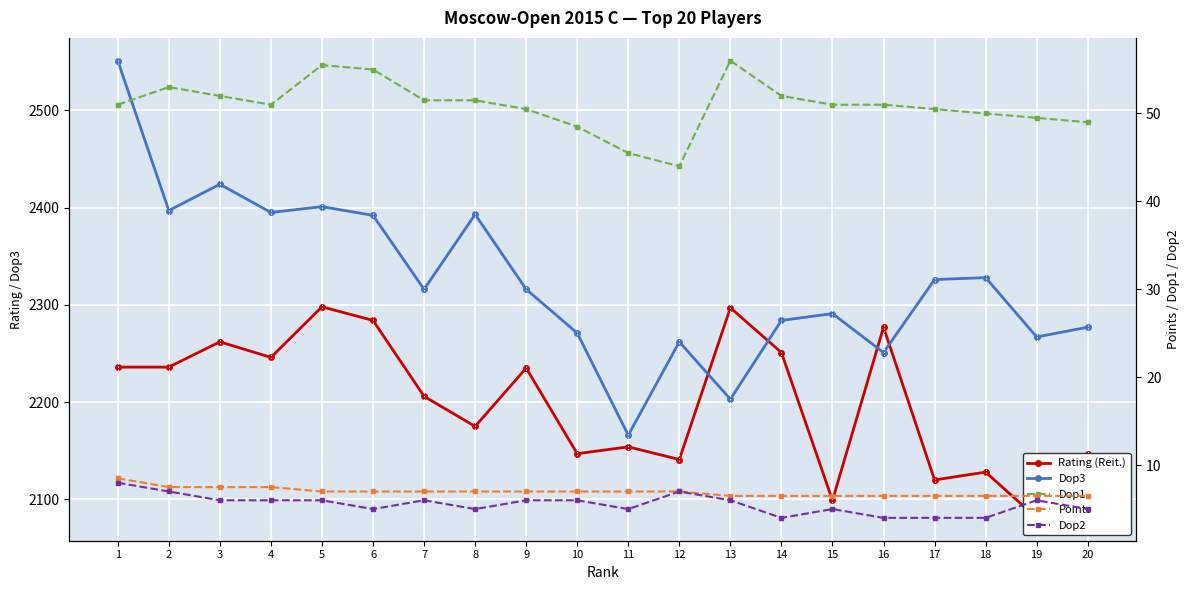

True or false: Dop2 and Rating (Reit.) intersect in this chart.

False